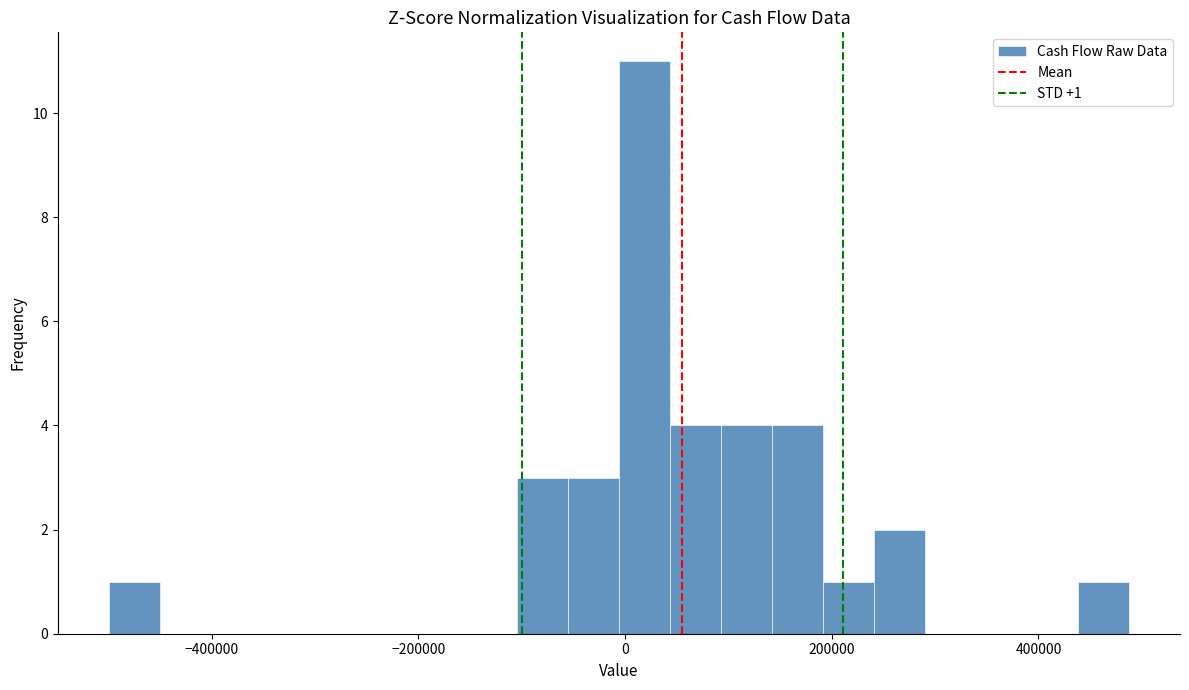

Around what value on the x-axis is the tallest bar? Give the approximate position of its centre, as read against the axis.

20000